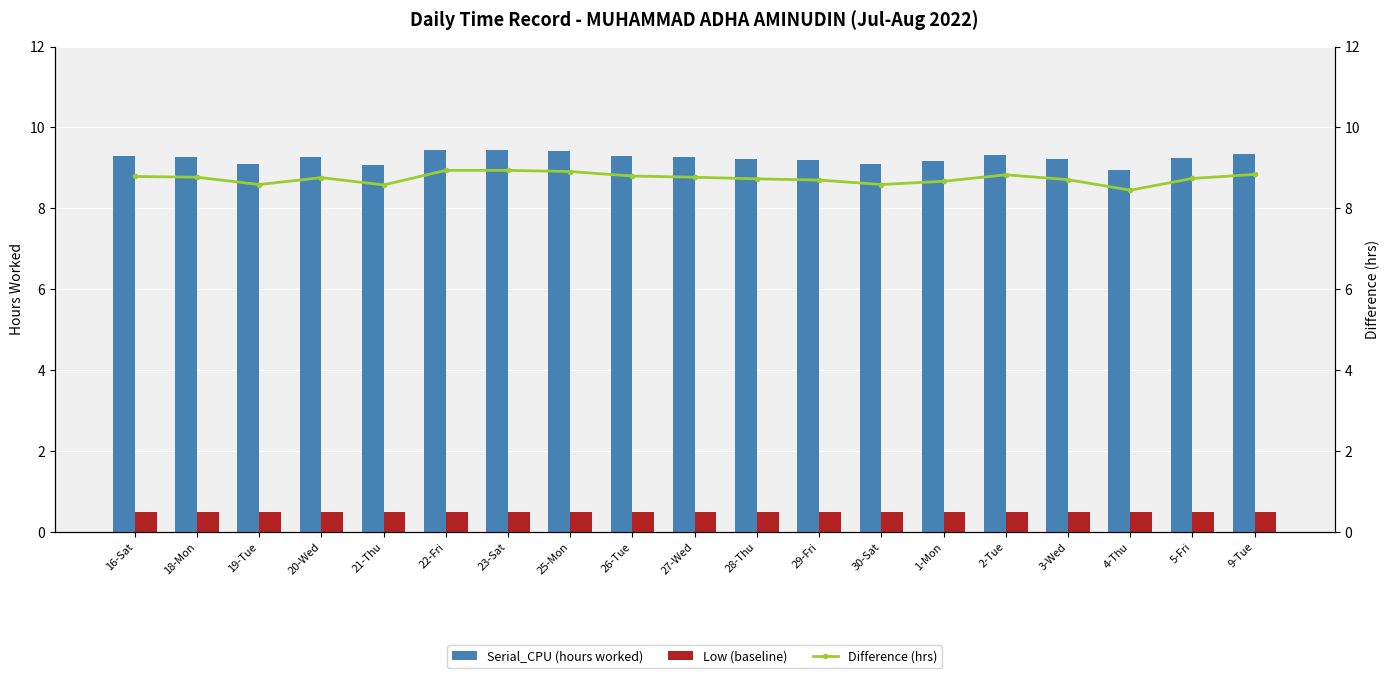

What is the total value across all series at 23-Sat?

18.9